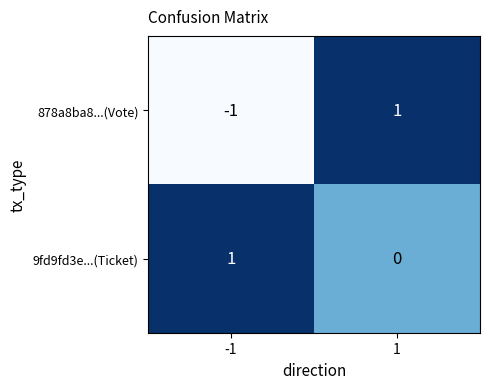

Reading left to right, transcribe all the data shown in this chart.

878a8ba8...(Vote): -1	1
9fd9fd3e...(Ticket): 1	0